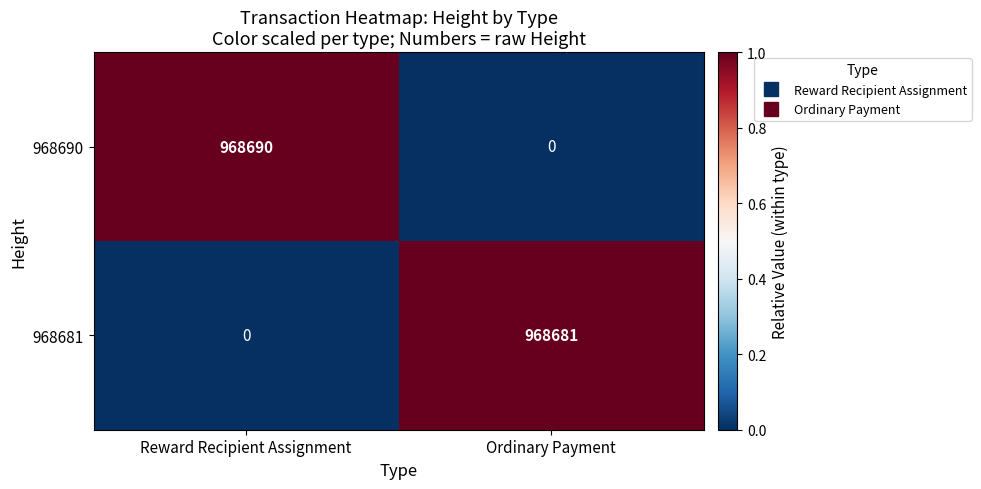

What is the sum of the 968681 values at Reward Recipient Assignment and Ordinary Payment?

968681